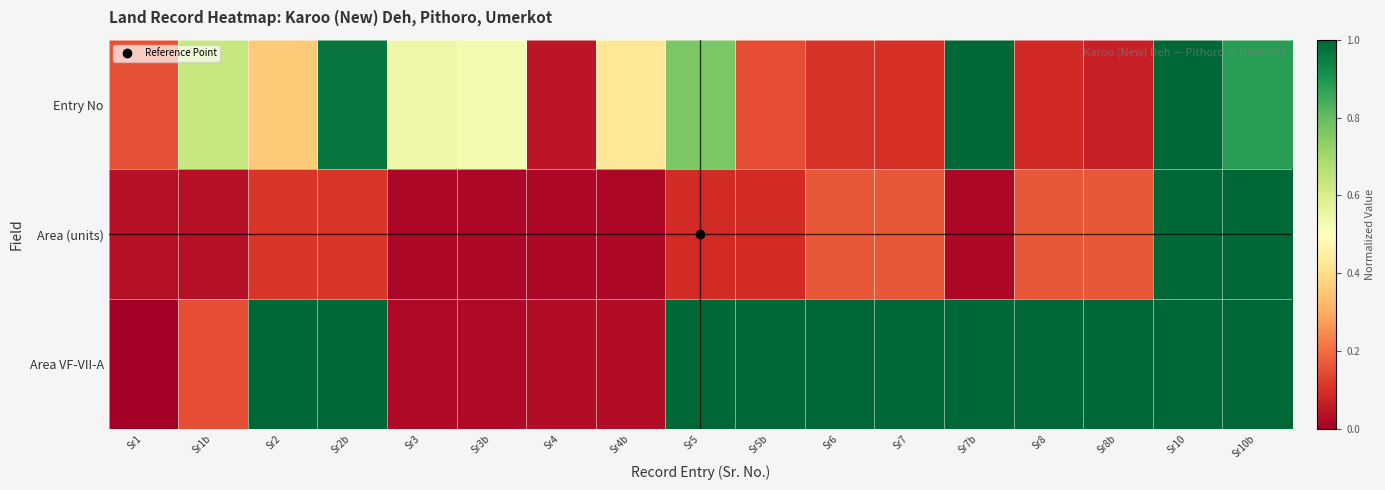

Which series changed the most between Sr1 and Sr4?

Entry No